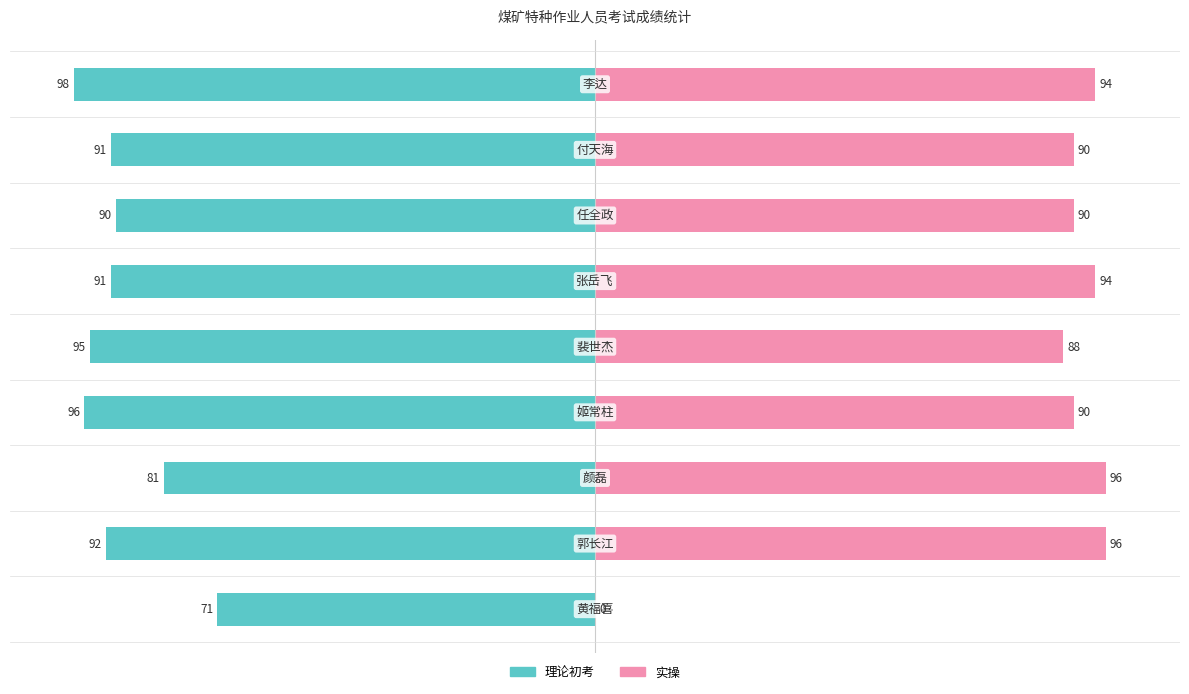

Reading right to left, transcribe all the data shown in this chart.

理论初考: 8=-98	7=-91	6=-90	5=-91	4=-95	3=-96	2=-81	1=-92	0=-71
实操: 8=94	7=90	6=90	5=94	4=88	3=90	2=96	1=96	0=0